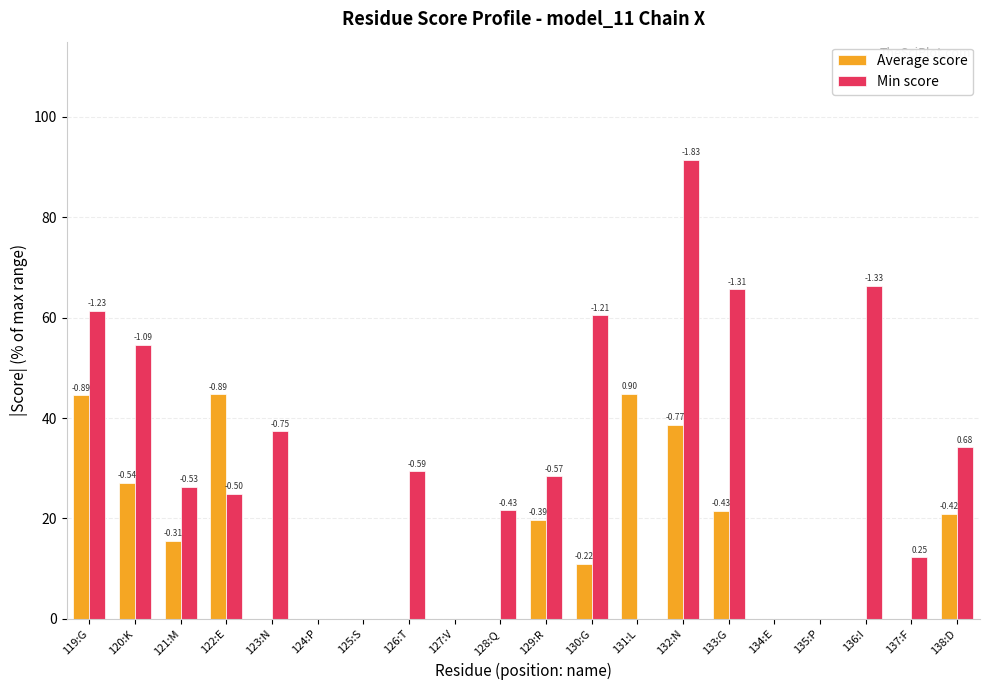

What are all the series names shown in the legend?

Average score, Min score